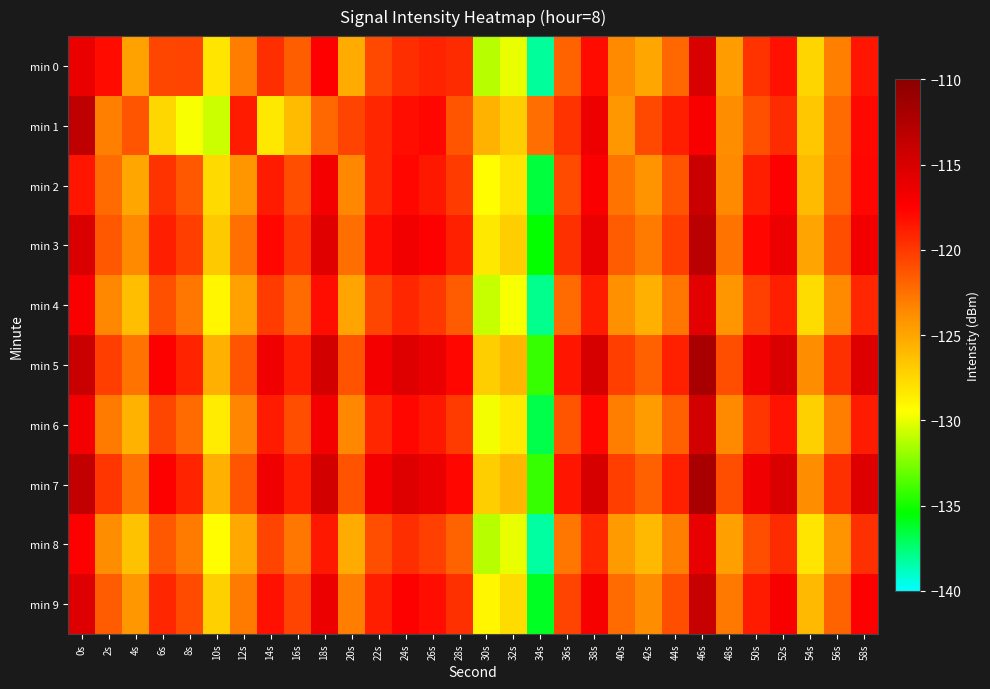

Between 24s and 4s, which is larger?

24s